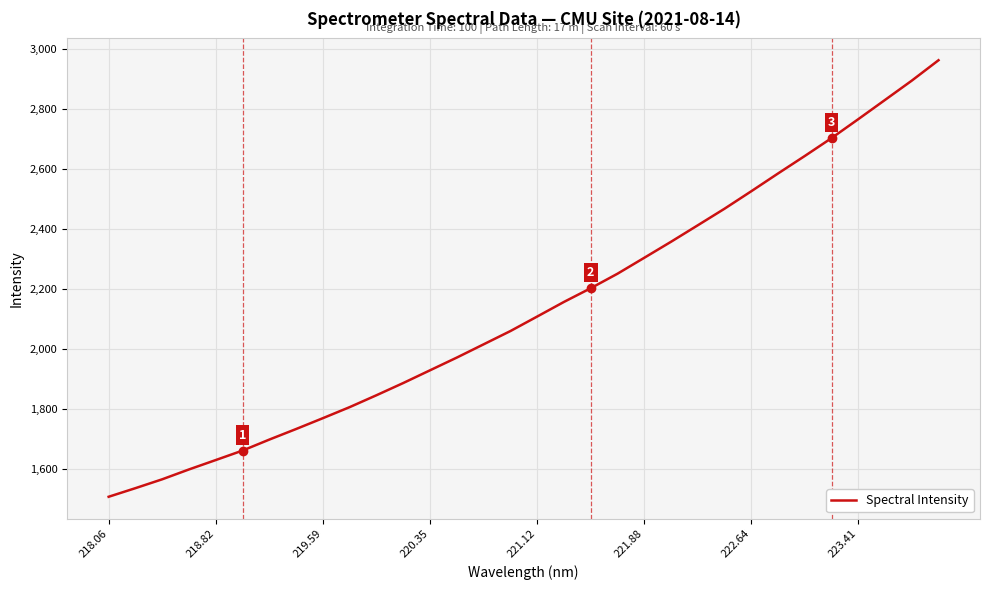

What is the difference between the maximum and minimum values?

1456.0